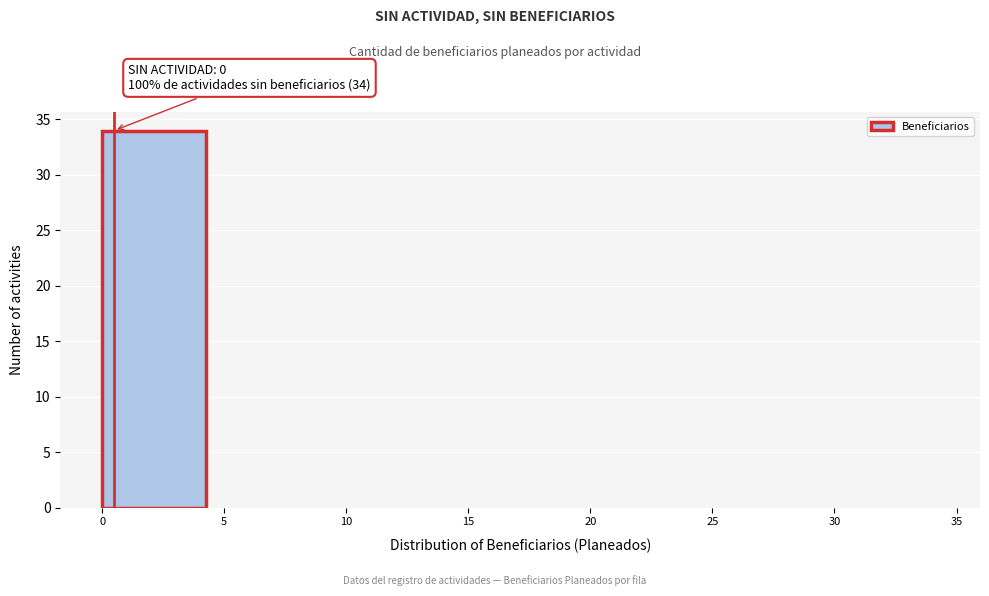

Which range on the x-axis has the tallest bar?

0 to 5